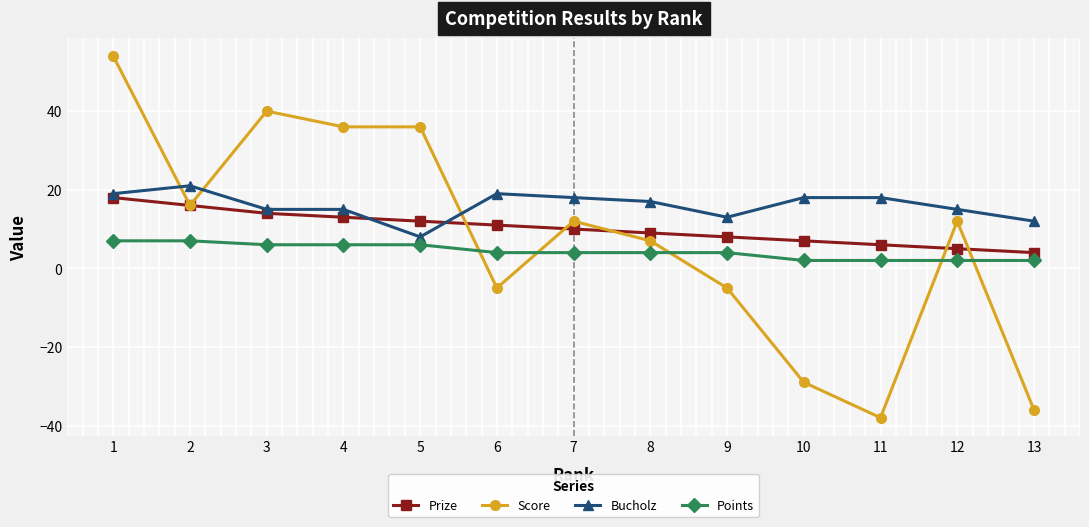

What are all the series names shown in the legend?

Prize, Score, Bucholz, Points